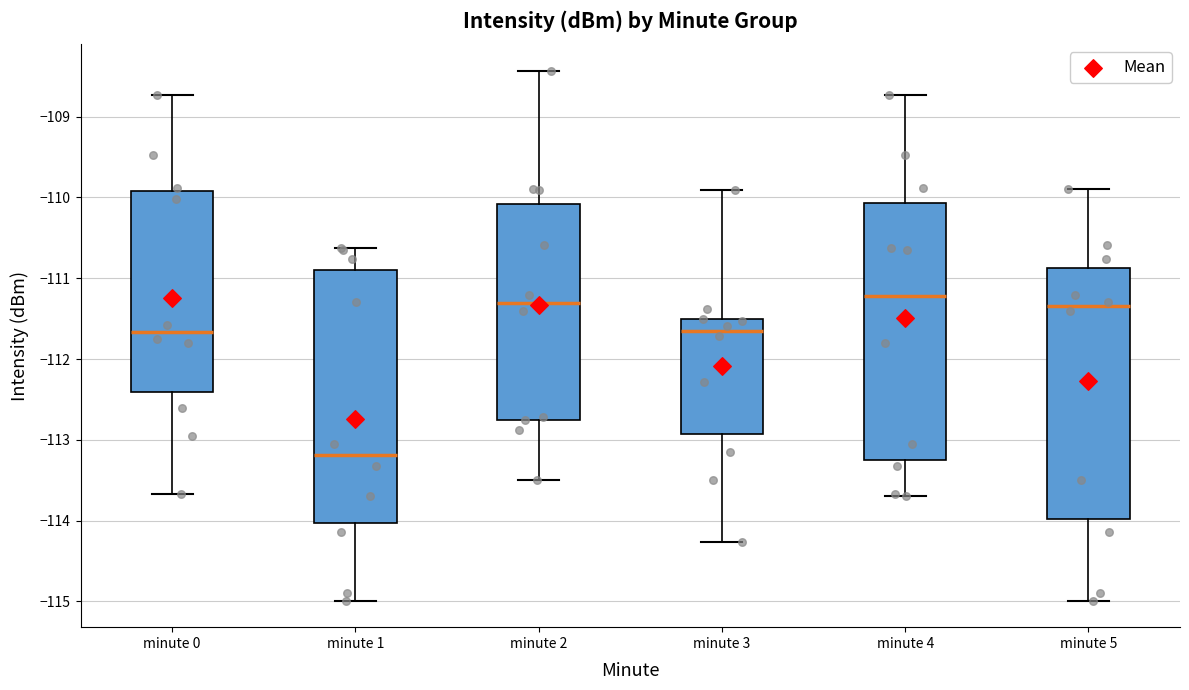

Reading left to right, transcribe this box plot: for each box, give where its median line is, the range the box spans, and where its two whiskers end, as read against the y-axis. The values are not printed on the chart, so give them approximately, as read against the axis.

minute 0: median -111.7, box -112.4 to -109.9, whiskers -113.7 to -108.7
minute 1: median -113.2, box -114.0 to -110.9, whiskers -115.0 to -110.6
minute 2: median -111.3, box -112.7 to -110.1, whiskers -113.5 to -108.4
minute 3: median -111.6, box -112.9 to -111.5, whiskers -114.3 to -109.9
minute 4: median -111.2, box -113.3 to -110.1, whiskers -113.7 to -108.7
minute 5: median -111.3, box -114.0 to -110.9, whiskers -115.0 to -109.9